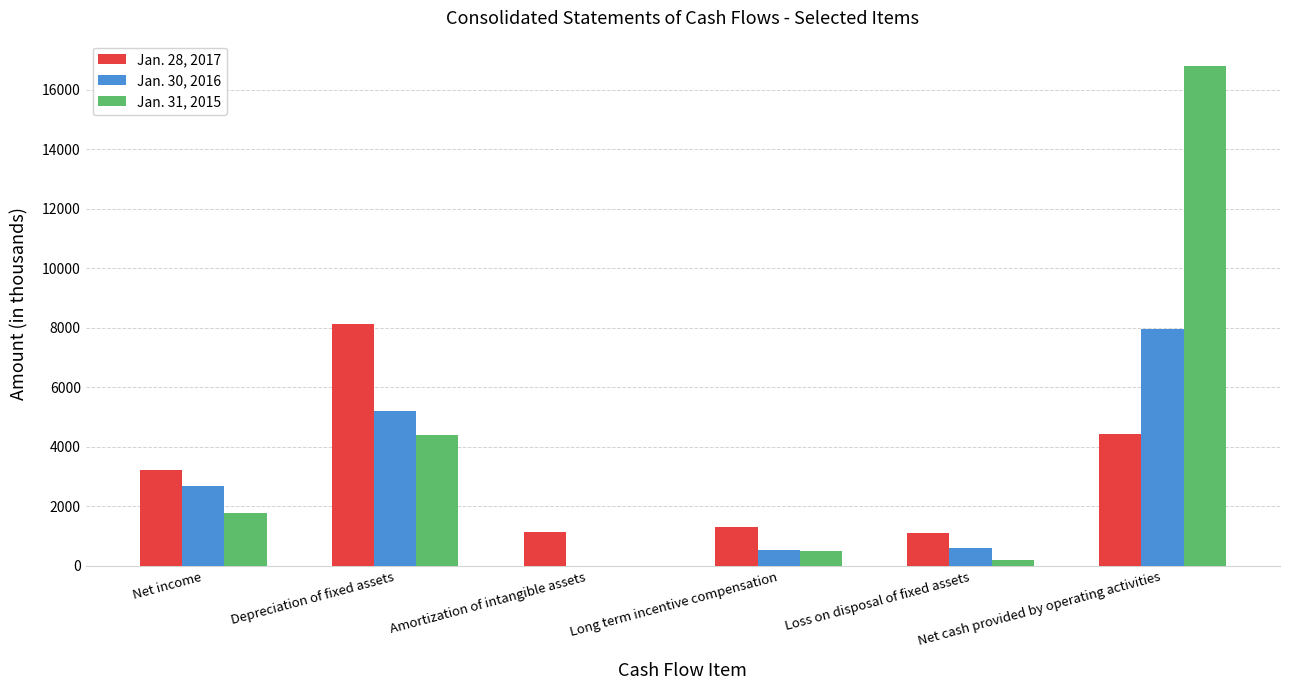

Between Depreciation of fixed assets and Long term incentive compensation, which series saw the biggest shift?

Jan. 28, 2017